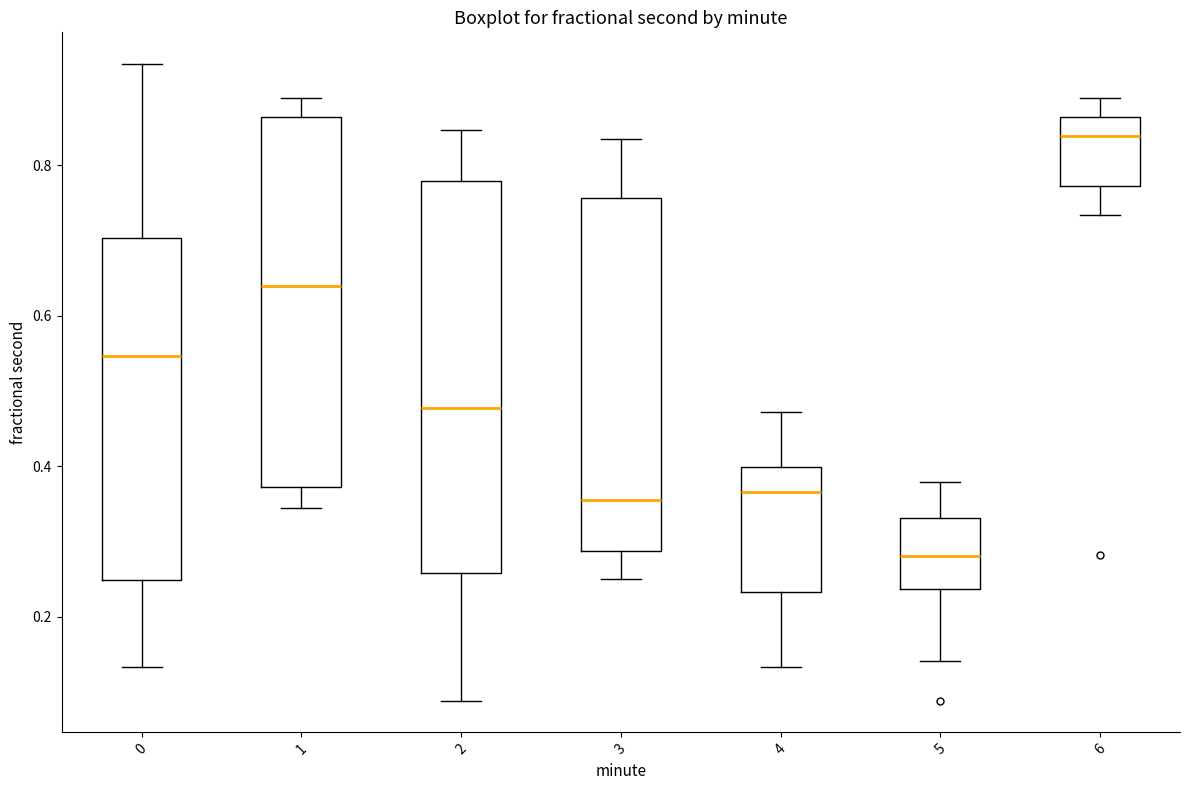

Where does the upper whisker of the box at x = 4 end on the y-axis? The values are not printed on the chart, so give them approximately, as read against the axis.

0.48